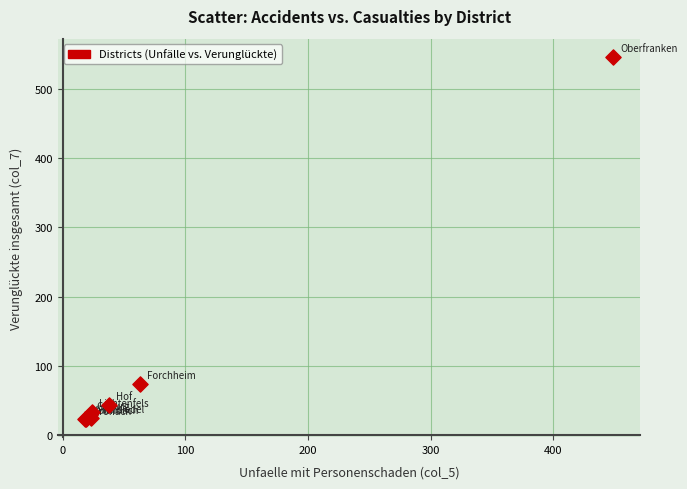

What Y value in the scatter plot is closest to 284?

74